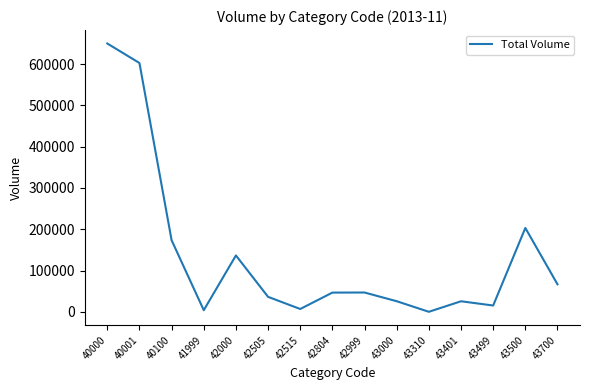

Is it true that the value at 43700 is 66657?

True